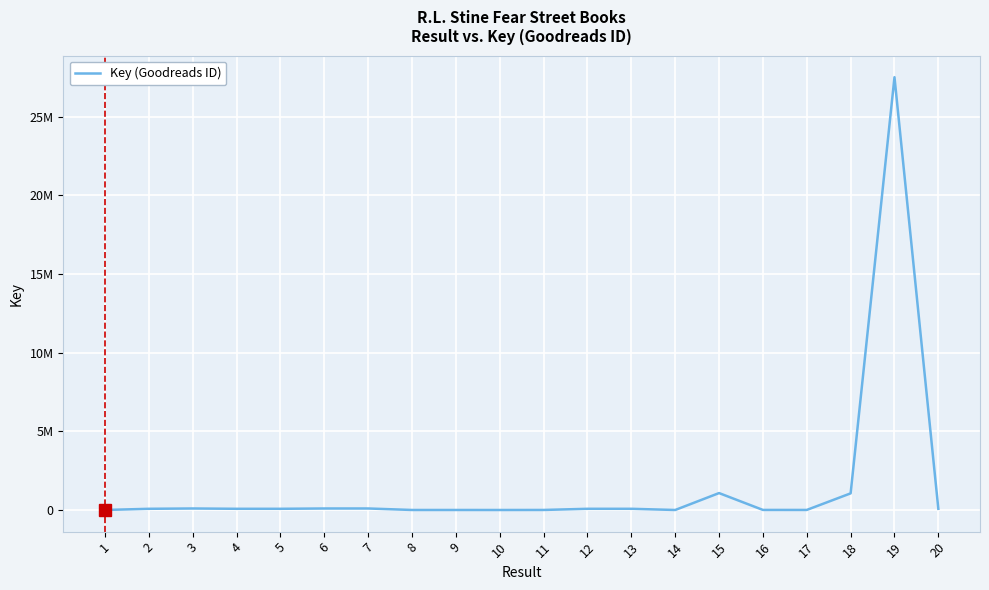

The chart shows a value of 793 at 1. True or false?

False